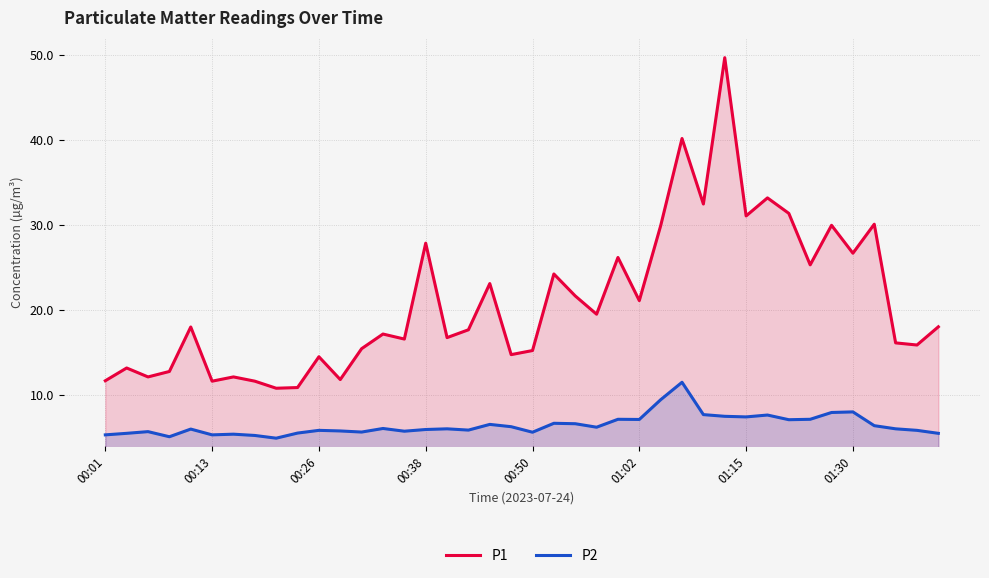

Which series has the widest spread of values?

P1